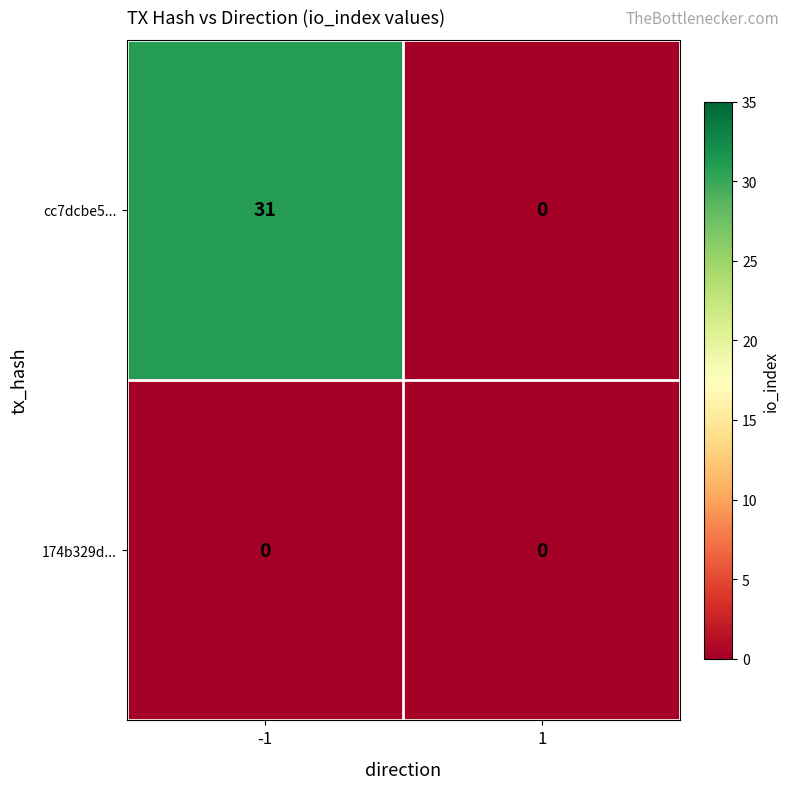

Reading left to right, list all the values displayed in this chart.

cc7dcbe5...: -1=31	1=0
174b329d...: -1=0	1=0